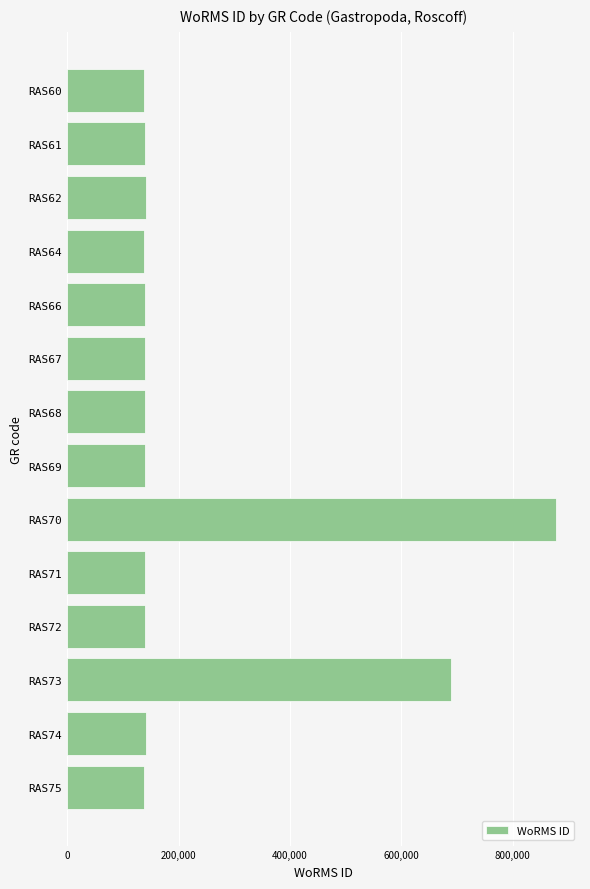

What is the value of the 8th bar from the top?

140264